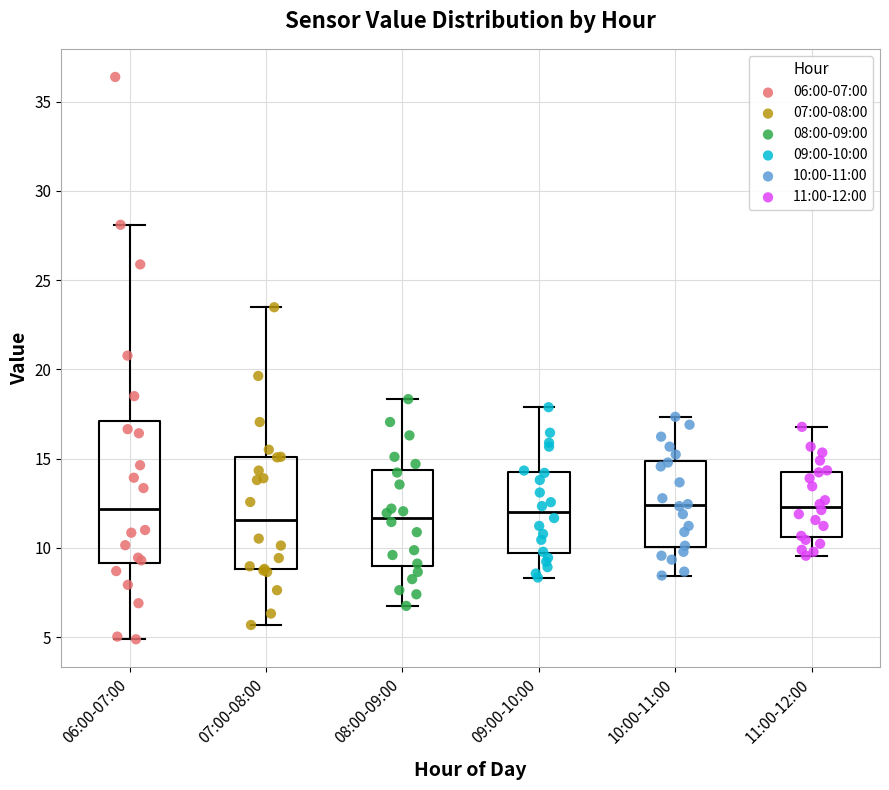

Reading left to right, transcribe this box plot: for each box, give where its median line is, the range the box spans, and where its two whiskers end, as read against the y-axis. The values are not printed on the chart, so give them approximately, as read against the axis.

06:00-07:00: median 12.0, box 9.0 to 17.0, whiskers 5.0 to 28.0
07:00-08:00: median 11.5, box 9.0 to 15.0, whiskers 5.5 to 23.5
08:00-09:00: median 11.5, box 9.0 to 14.5, whiskers 7.0 to 18.5
09:00-10:00: median 12.0, box 9.5 to 14.0, whiskers 8.5 to 18.0
10:00-11:00: median 12.5, box 10.0 to 15.0, whiskers 8.5 to 17.5
11:00-12:00: median 12.5, box 10.5 to 14.5, whiskers 9.5 to 17.0